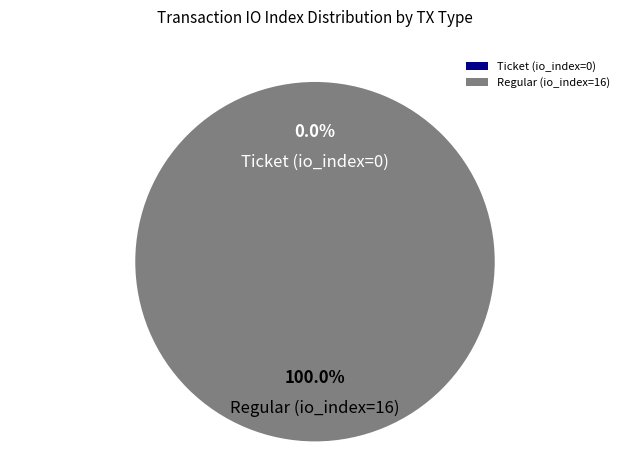

What is the largest slice in the pie chart?

Regular (io_index=16)